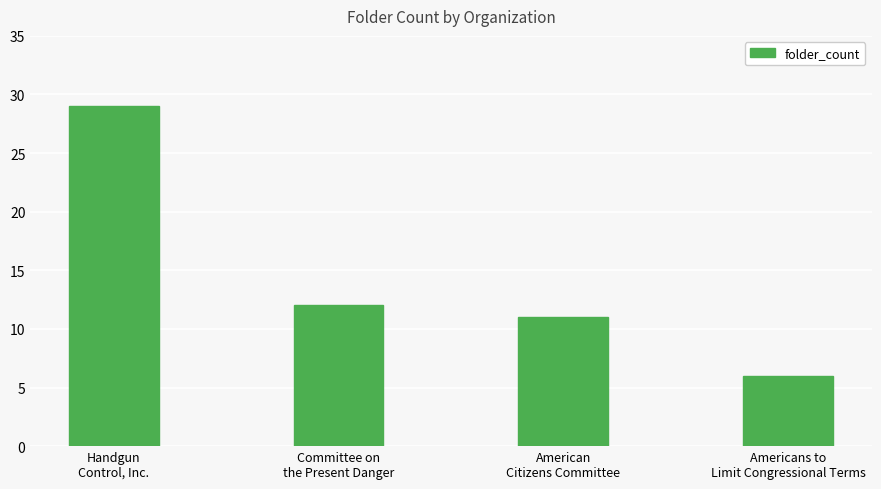

Count the number of data series in this chart.

1